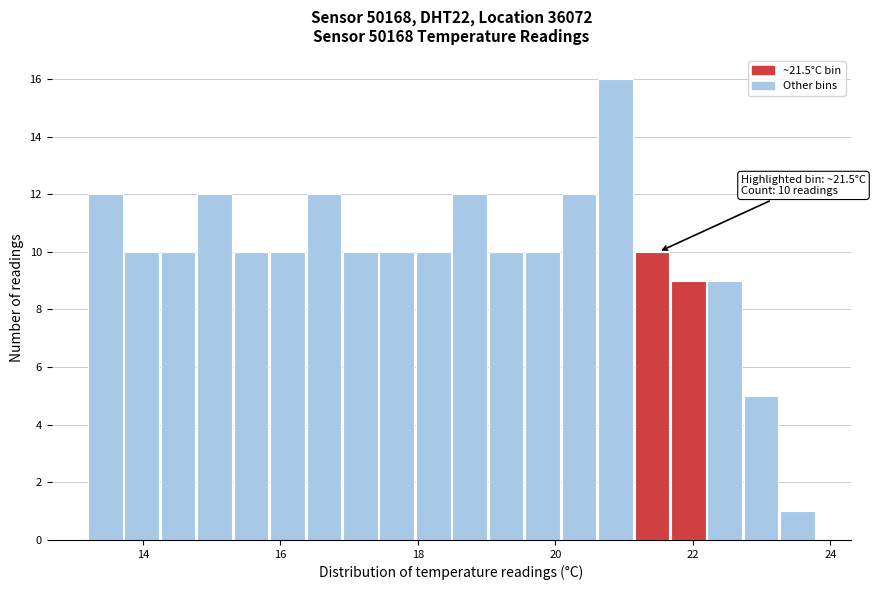

Read against the x-axis, roughly where is the centre of the tallest bar?

20.8